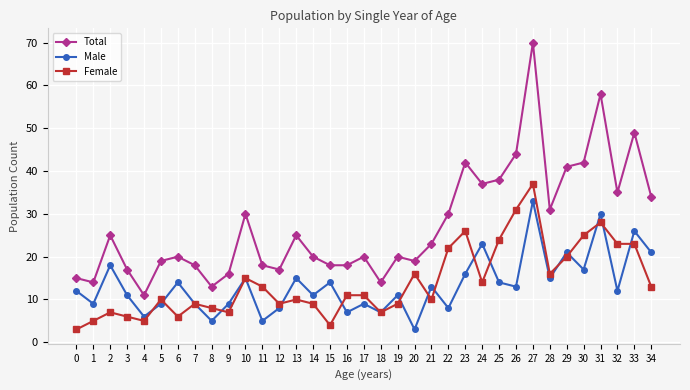

Rank the series by their maximum value, from lowest to highest.

Male, Female, Total